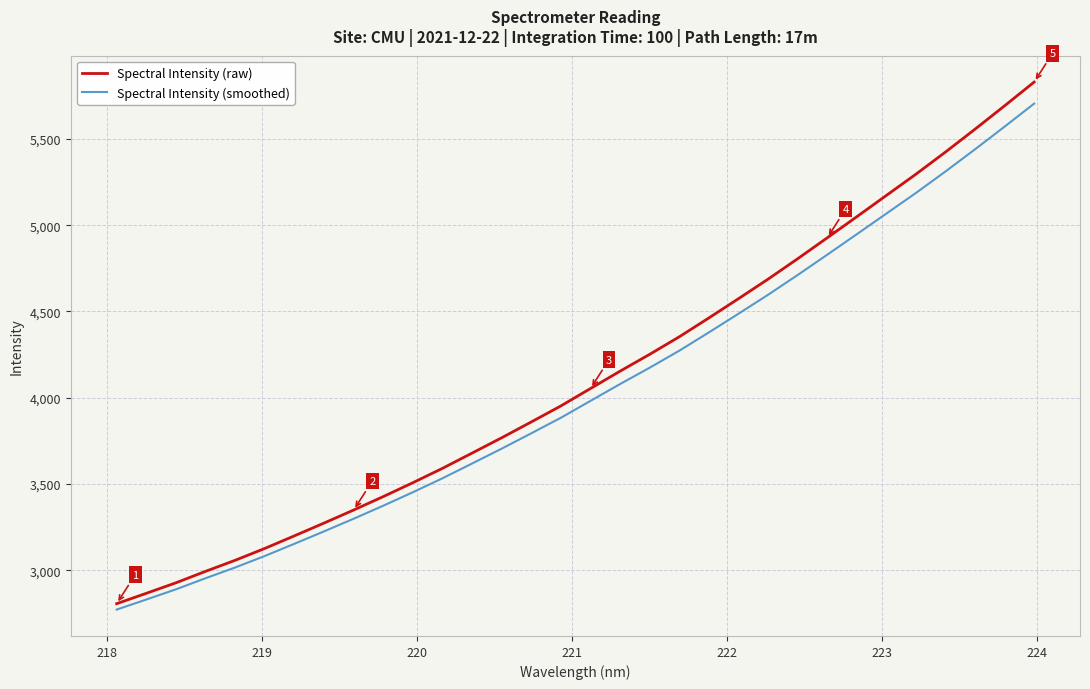

What is the difference between the maximum and minimum values in the Spectral Intensity (raw) series?

3022.8